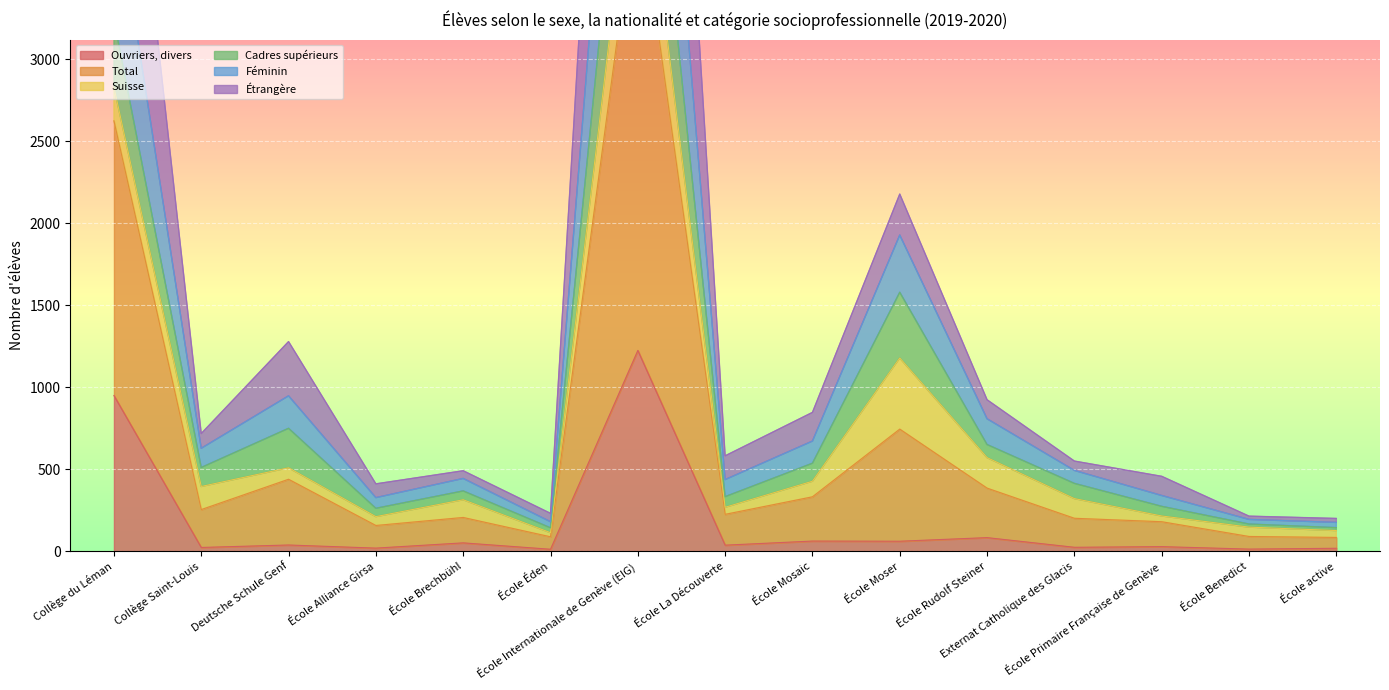

How many interior local peaks does the Féminin series have?

4